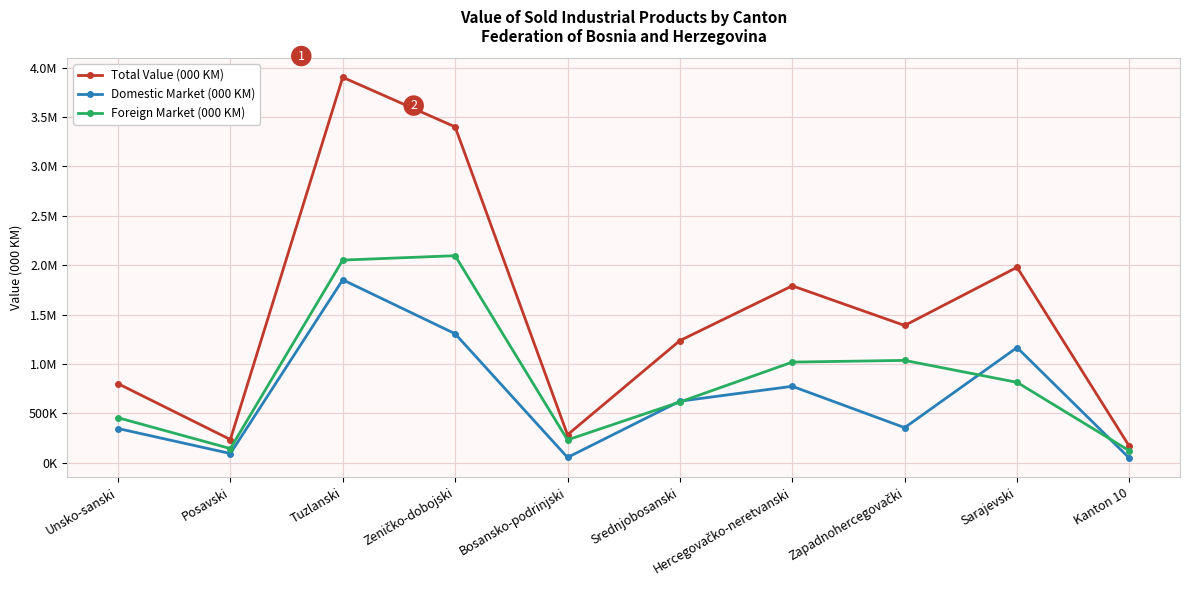

Reading left to right, what are all the values shown in this chart?

Total Value (000 KM): Unsko-sanski=799797	Posavski=233602	Tuzlanski=3903609	Zeničko-dobojski=3401453	Bosansko-podrinjski=281719	Srednjobosanski=1235890	Hercegovačko-neretvanski=1790909	Zapadnohercegovački=1389048	Sarajevski=1978695	Kanton 10=163291
Domestic Market (000 KM): Unsko-sanski=345188	Posavski=91659	Tuzlanski=1851862	Zeničko-dobojski=1305337	Bosansko-podrinjski=51987	Srednjobosanski=621864	Hercegovačko-neretvanski=772970	Zapadnohercegovački=353740	Sarajevski=1165659	Kanton 10=43998
Foreign Market (000 KM): Unsko-sanski=454609	Posavski=141943	Tuzlanski=2051747	Zeničko-dobojski=2096116	Bosansko-podrinjski=229732	Srednjobosanski=614026	Hercegovačko-neretvanski=1017939	Zapadnohercegovački=1035308	Sarajevski=813036	Kanton 10=119293